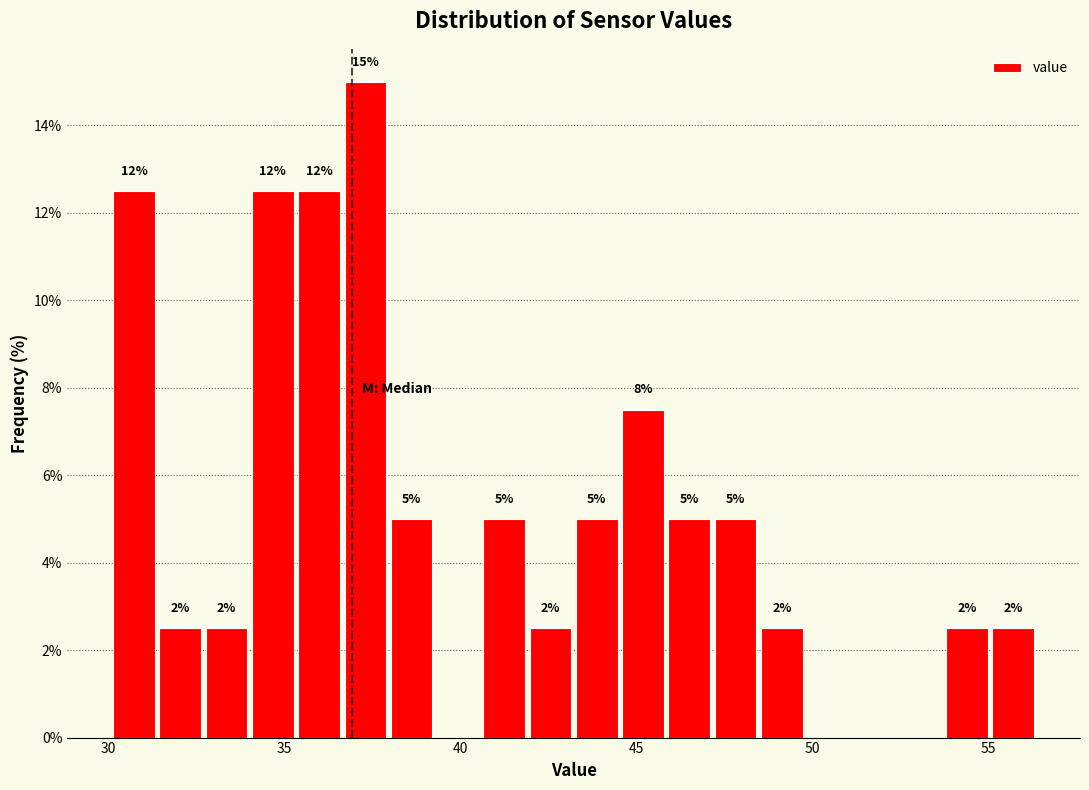

Read against the x-axis, roughly where is the centre of the tallest bar?

37.5